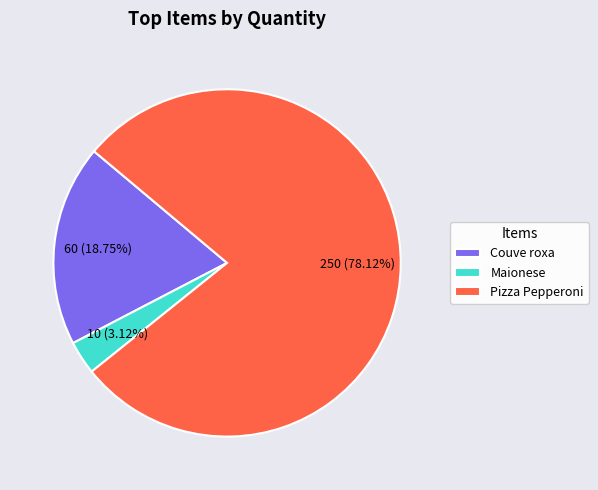

What is the majority slice?

Pizza Pepperoni